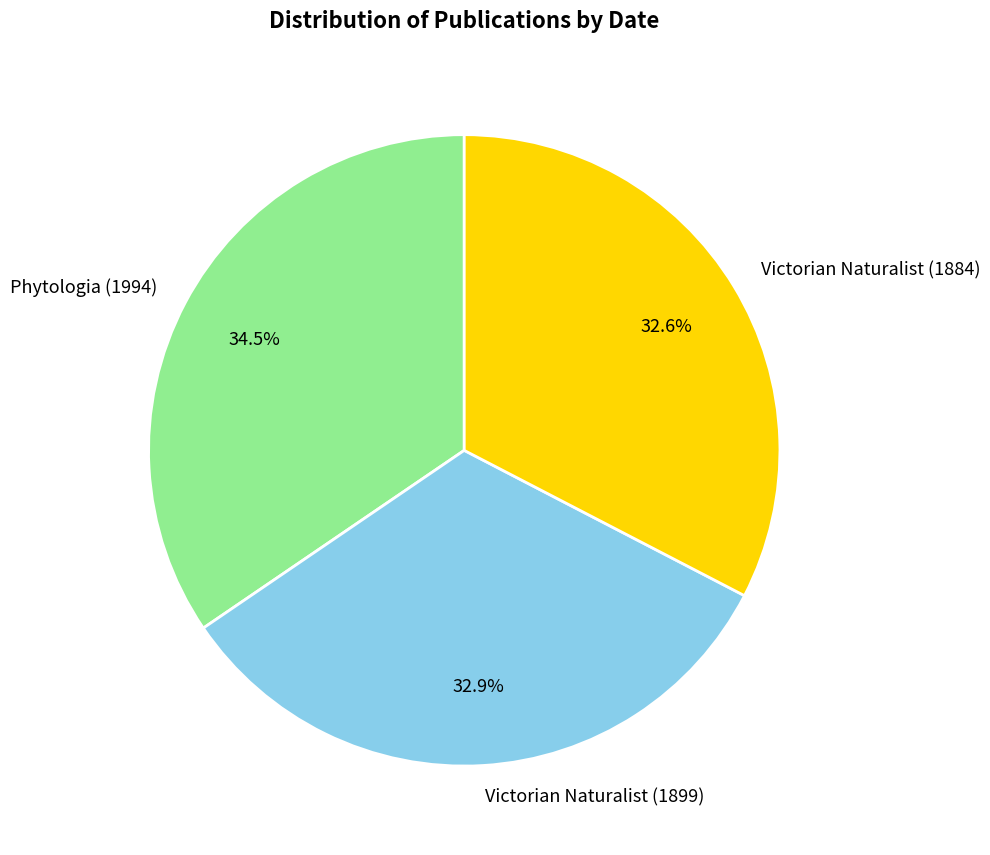

Is there a majority slice in this chart?

No